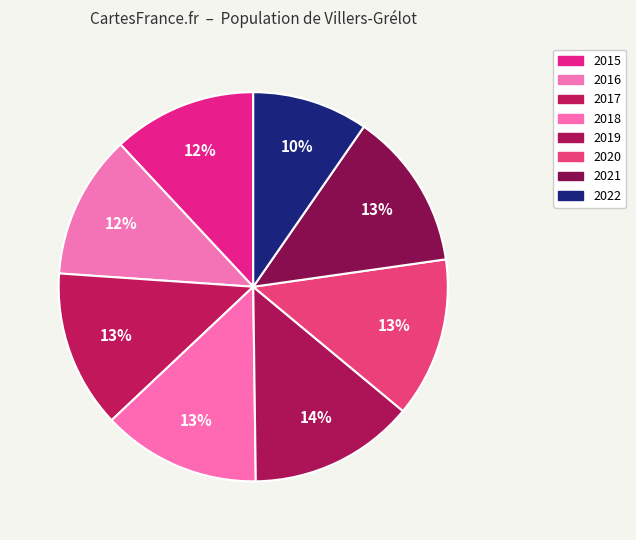

The 2015 slice represents 1% of the pie. True or false?

False